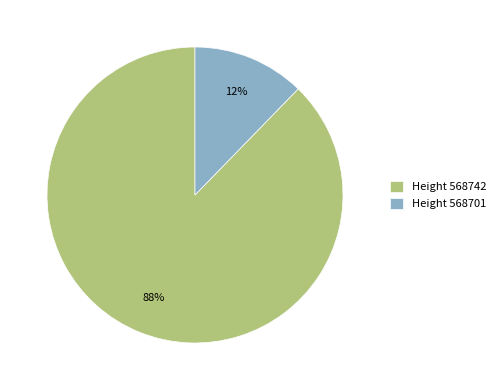

Which category has the smallest portion of the pie?

Height 568701